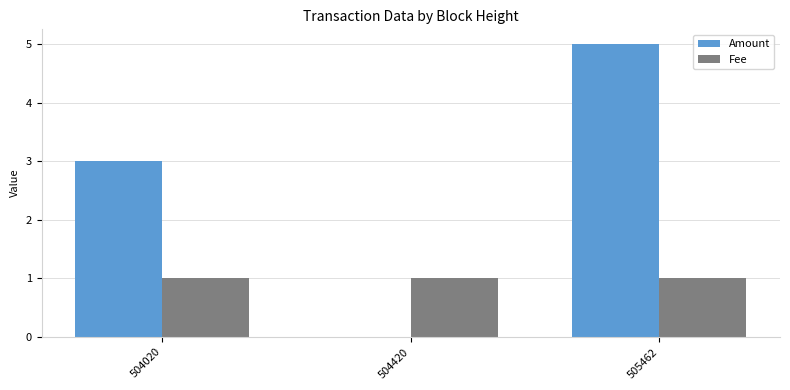

Which series changed the most between 504420 and 505462?

Amount